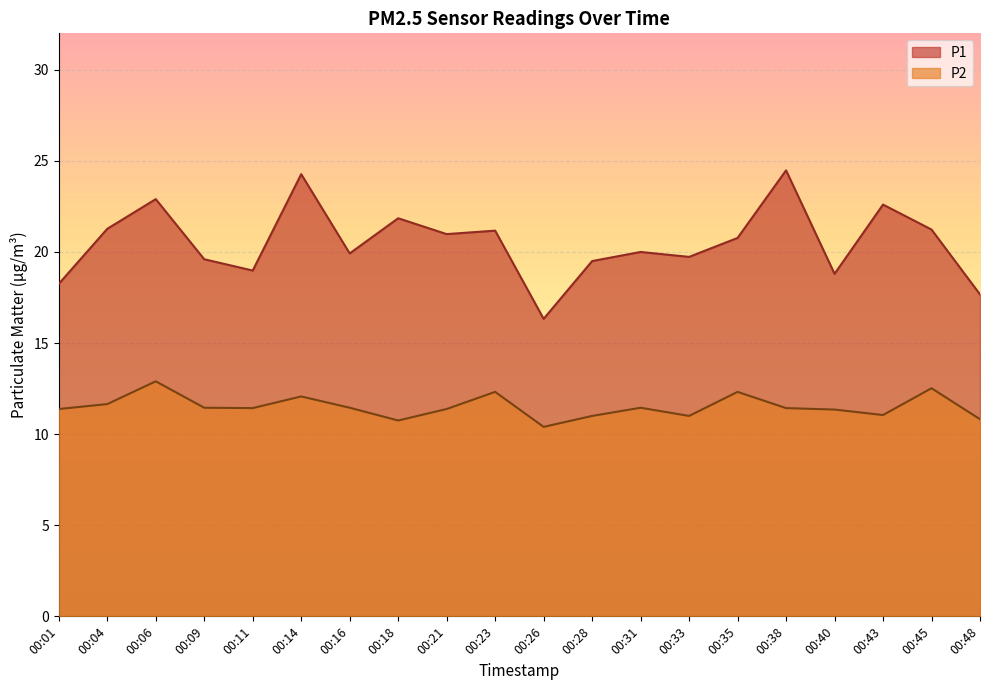

What is the average value of the P2 series?

11.5